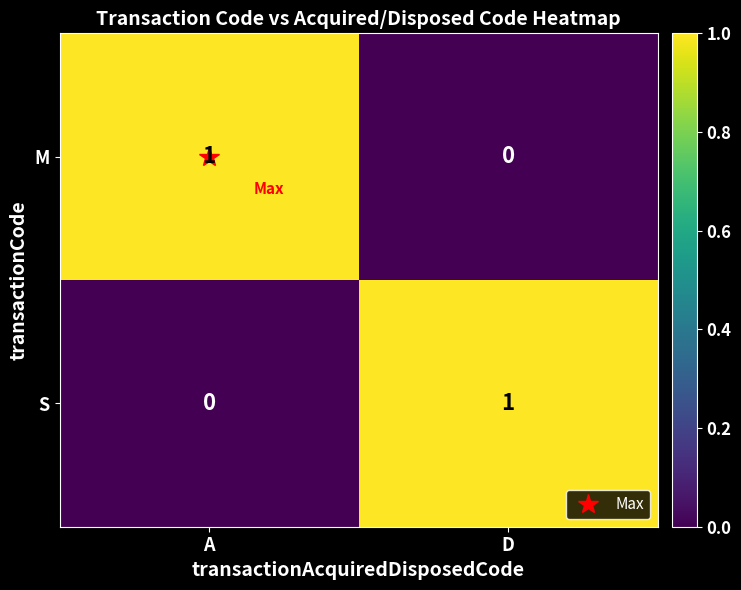

True or false: M has a value of 0 at D.

True